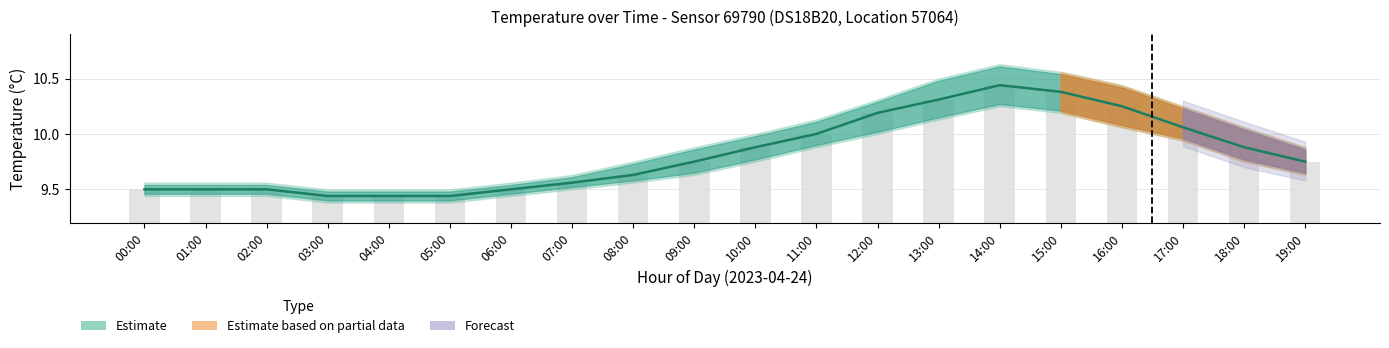

What is the sum of all values?

196.4